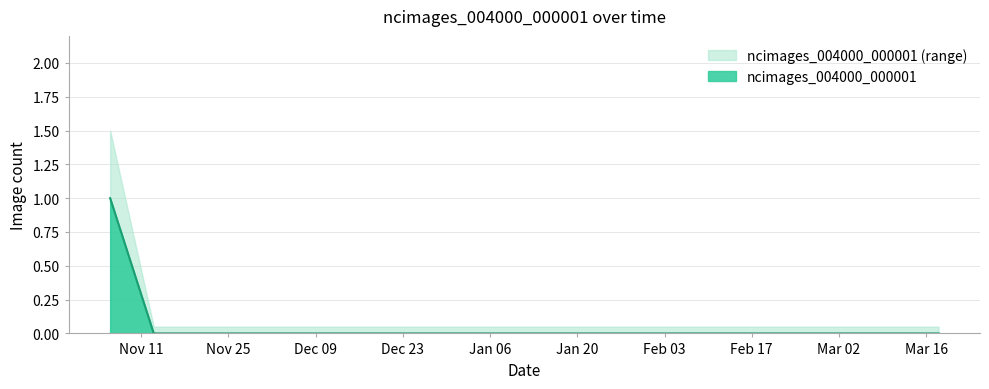

The chart shows a value of 0 at 2020-01-29. True or false?

True